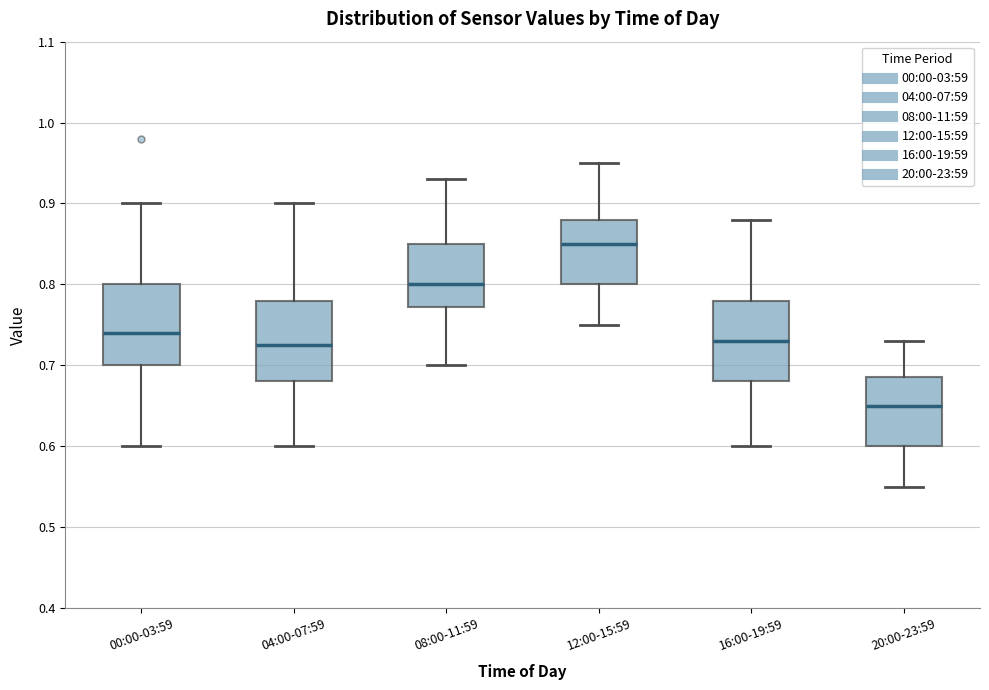

Reading left to right, read every box against the y-axis: the position of its median line, the range the box covers, and the ends of its whiskers. The values are not printed on the chart, so give them approximately, as read against the axis.

00:00-03:59: median 0.74, box 0.70 to 0.80, whiskers 0.60 to 0.90
04:00-07:59: median 0.73, box 0.68 to 0.78, whiskers 0.60 to 0.90
08:00-11:59: median 0.80, box 0.77 to 0.85, whiskers 0.70 to 0.93
12:00-15:59: median 0.85, box 0.80 to 0.88, whiskers 0.75 to 0.95
16:00-19:59: median 0.73, box 0.68 to 0.78, whiskers 0.60 to 0.88
20:00-23:59: median 0.65, box 0.60 to 0.69, whiskers 0.55 to 0.73